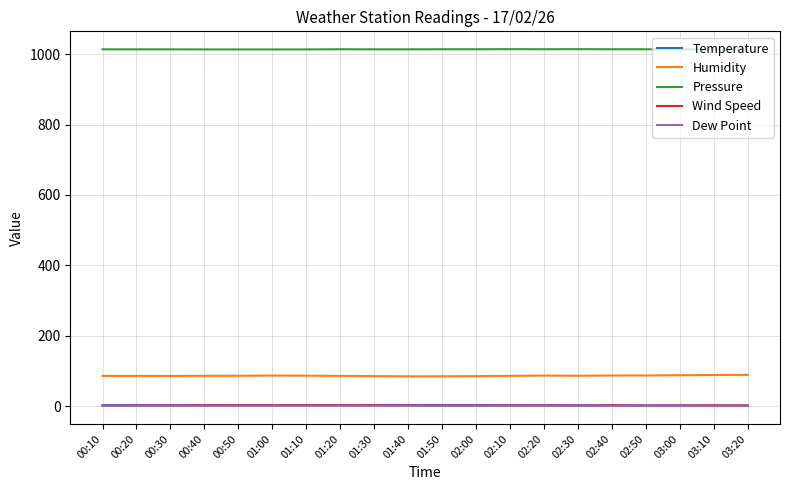

Does the chart display data point markers on the line(s)?

No